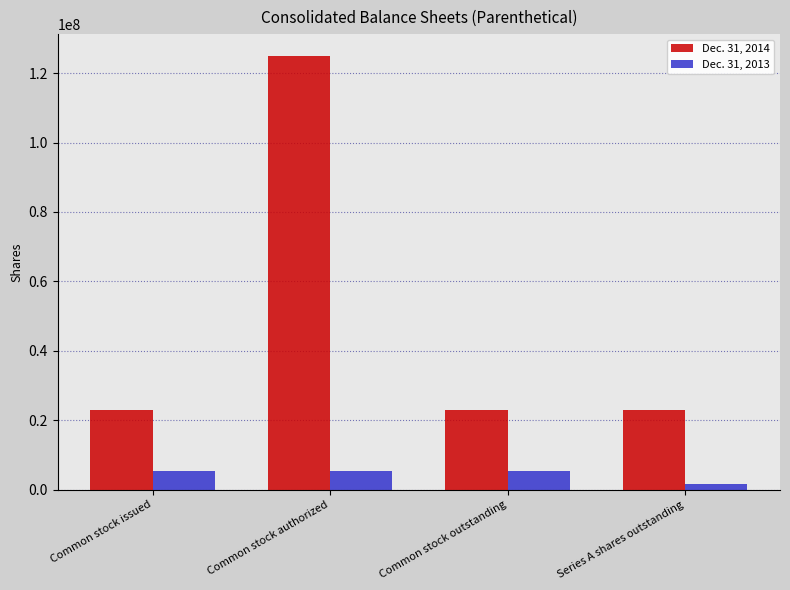

Rank the series by their average value, from lowest to highest.

Dec. 31, 2013, Dec. 31, 2014